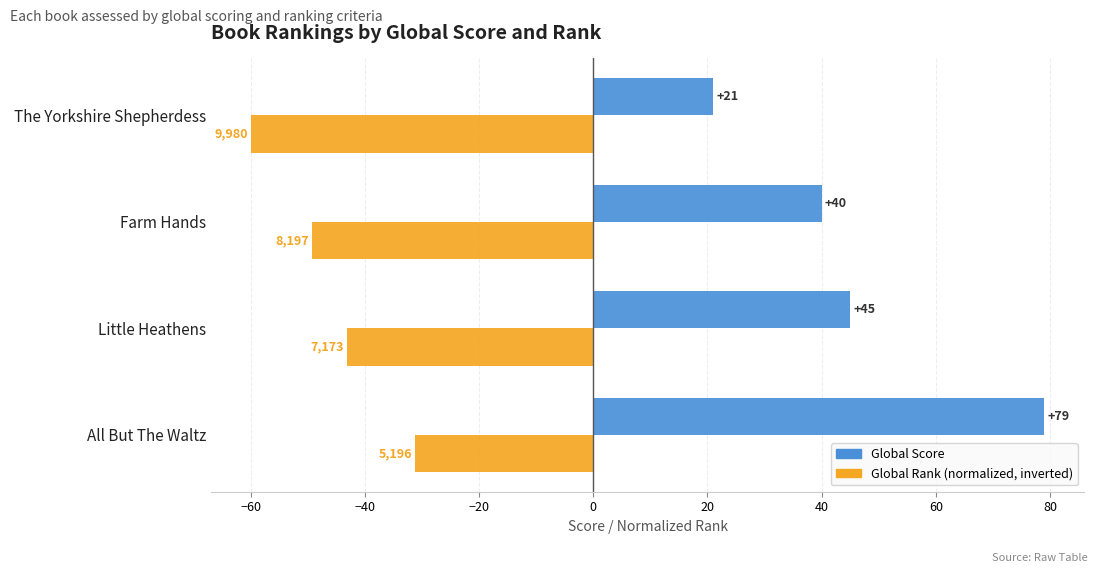

Which series has the widest spread of values?

Global Score